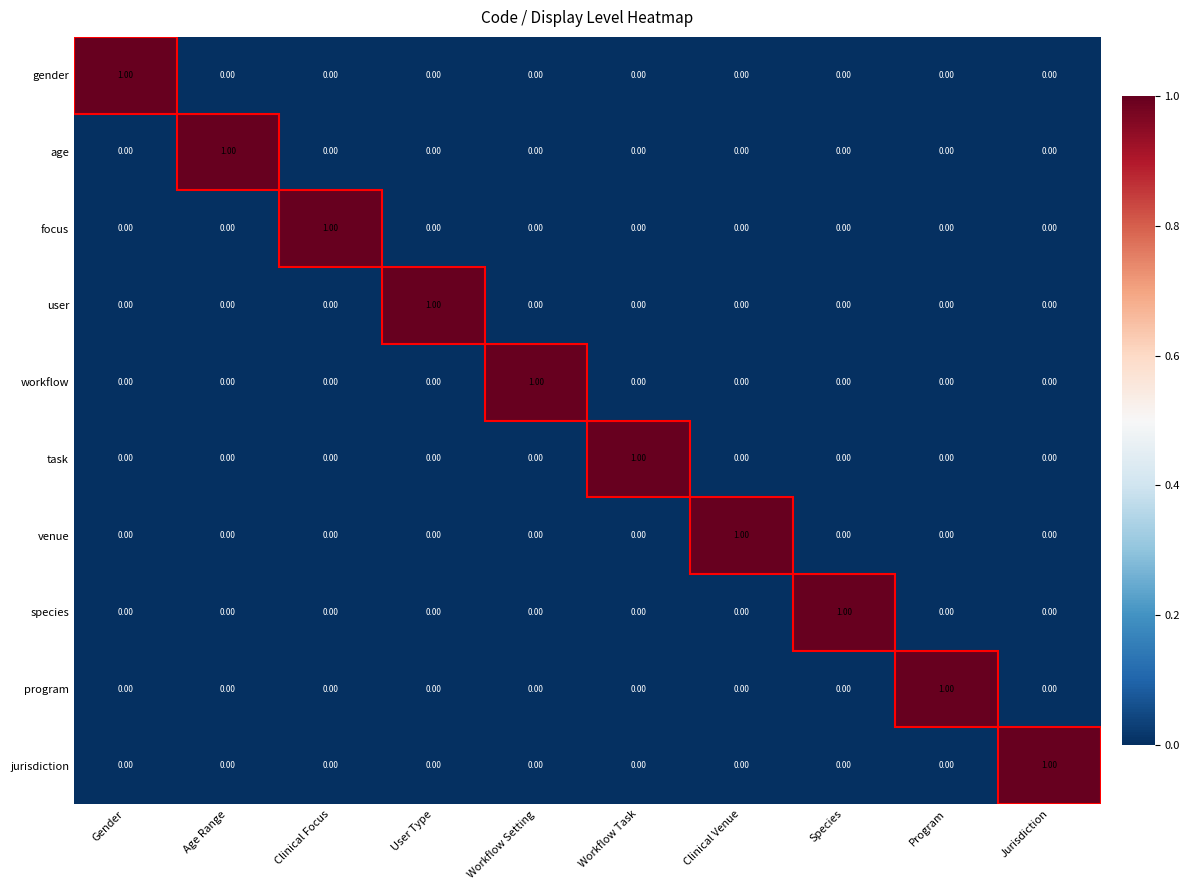

At how many categories does at least one series exceed 0?

10